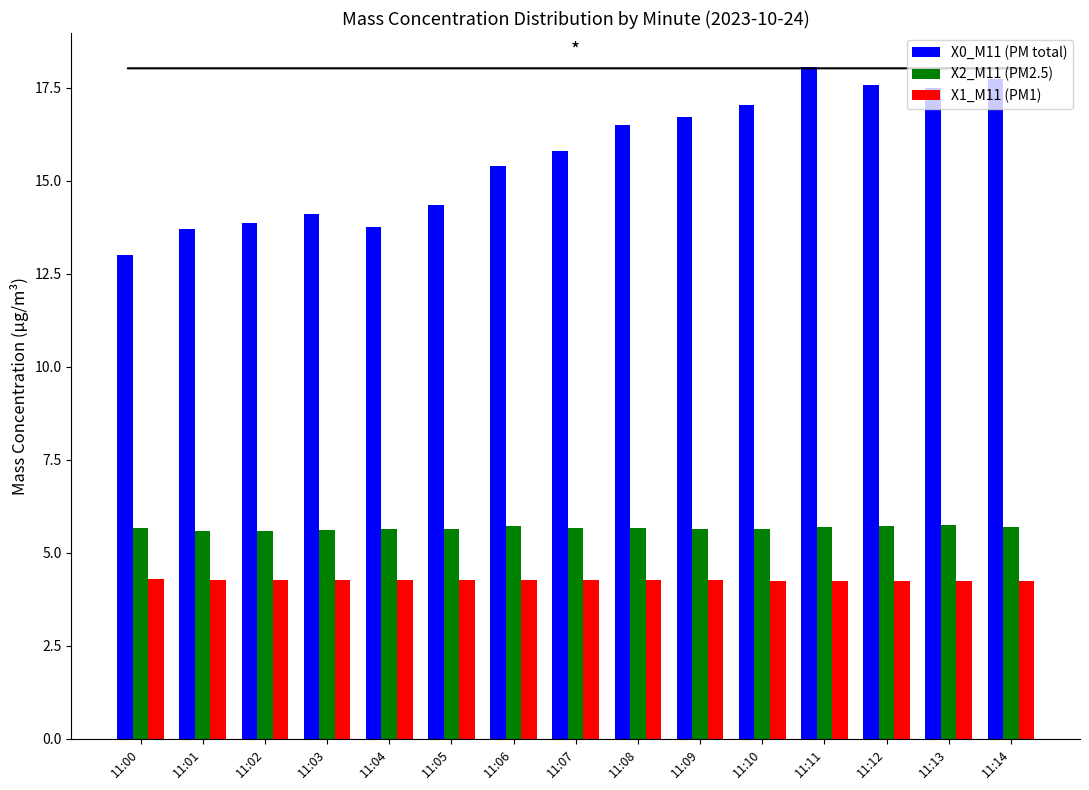

How many bars are there in each group?

3